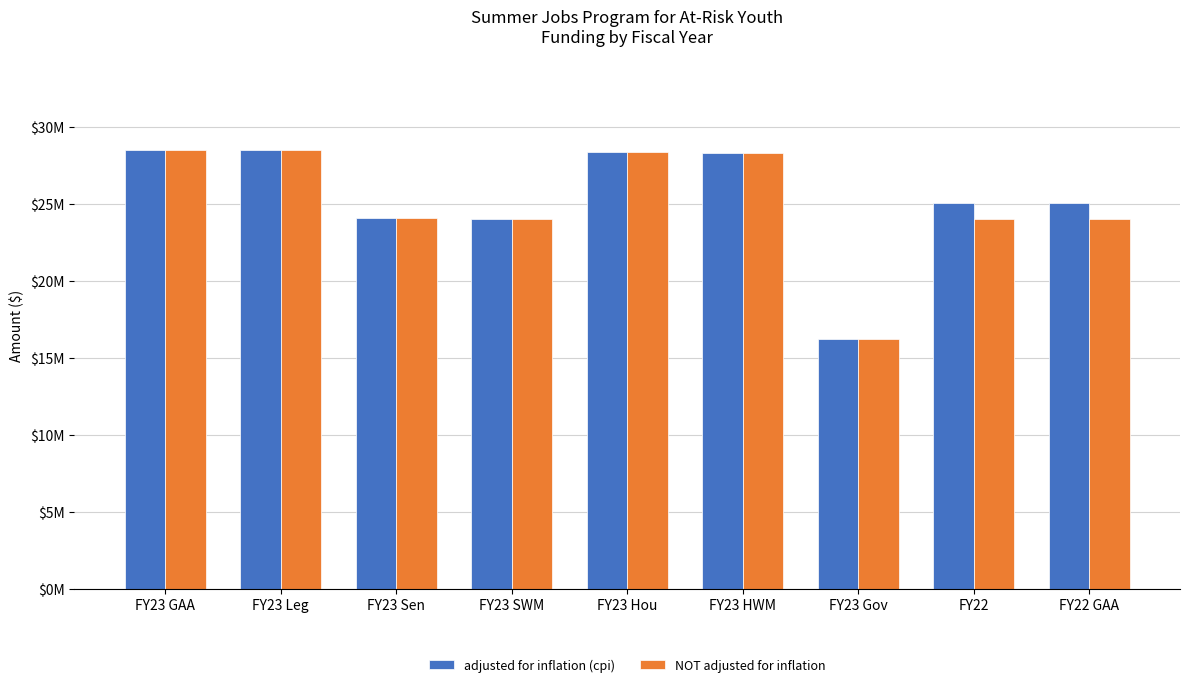

Are the bars grouped side by side (vs. stacked)?

Yes